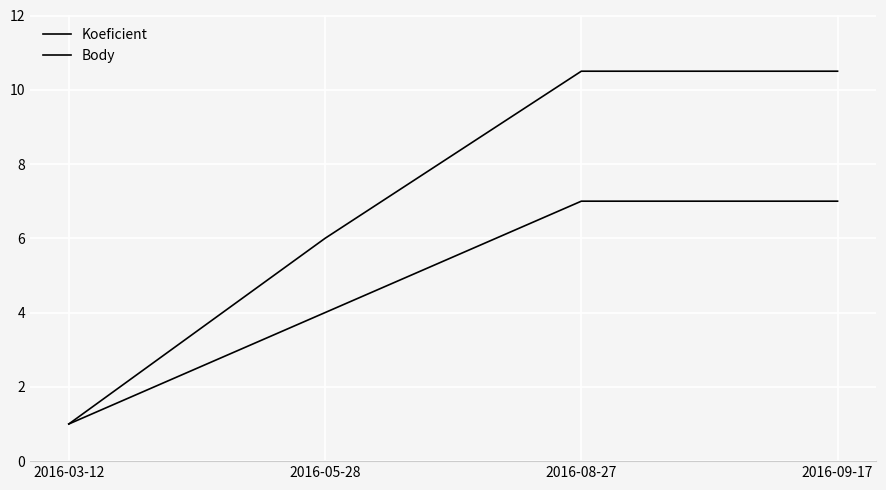

True or false: Koeficient has a value of 7.0 at 2016-09-17.

True